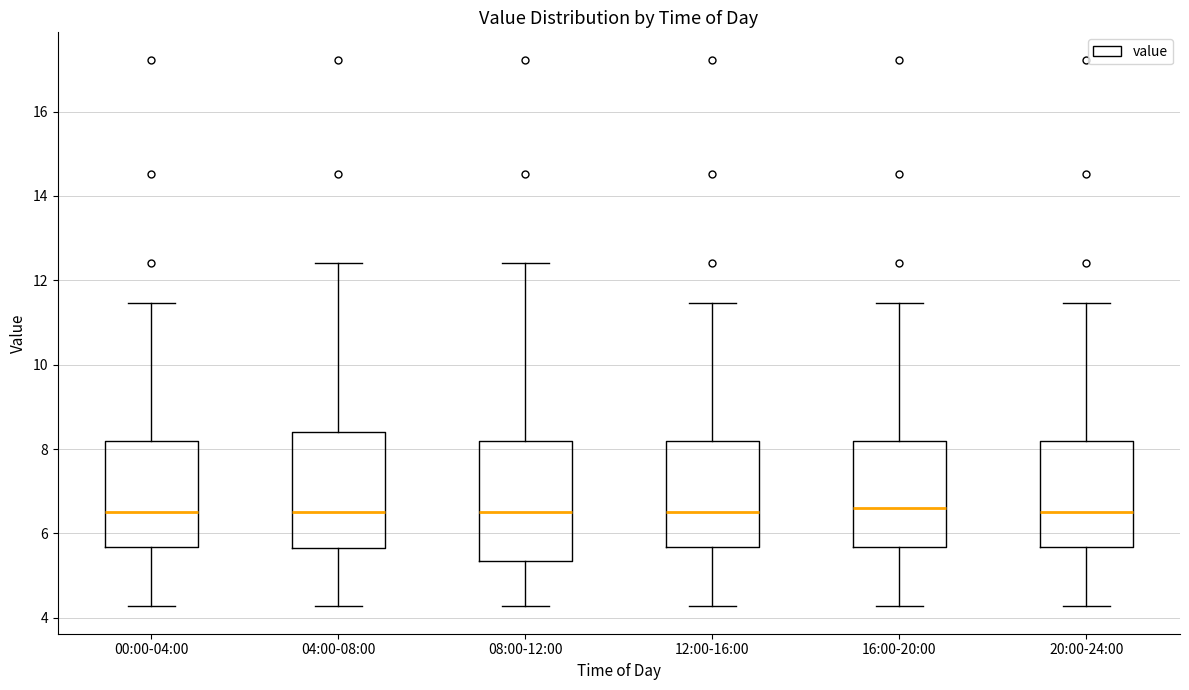

Reading left to right, read every box against the y-axis: the position of its median line, the range the box covers, and the ends of its whiskers. The values are not printed on the chart, so give them approximately, as read against the axis.

00:00-04:00: median 6.6, box 5.6 to 8.2, whiskers 4.2 to 11.4
04:00-08:00: median 6.6, box 5.6 to 8.4, whiskers 4.2 to 12.4
08:00-12:00: median 6.6, box 5.4 to 8.2, whiskers 4.2 to 12.4
12:00-16:00: median 6.6, box 5.6 to 8.2, whiskers 4.2 to 11.4
16:00-20:00: median 6.6, box 5.6 to 8.2, whiskers 4.2 to 11.4
20:00-24:00: median 6.6, box 5.6 to 8.2, whiskers 4.2 to 11.4